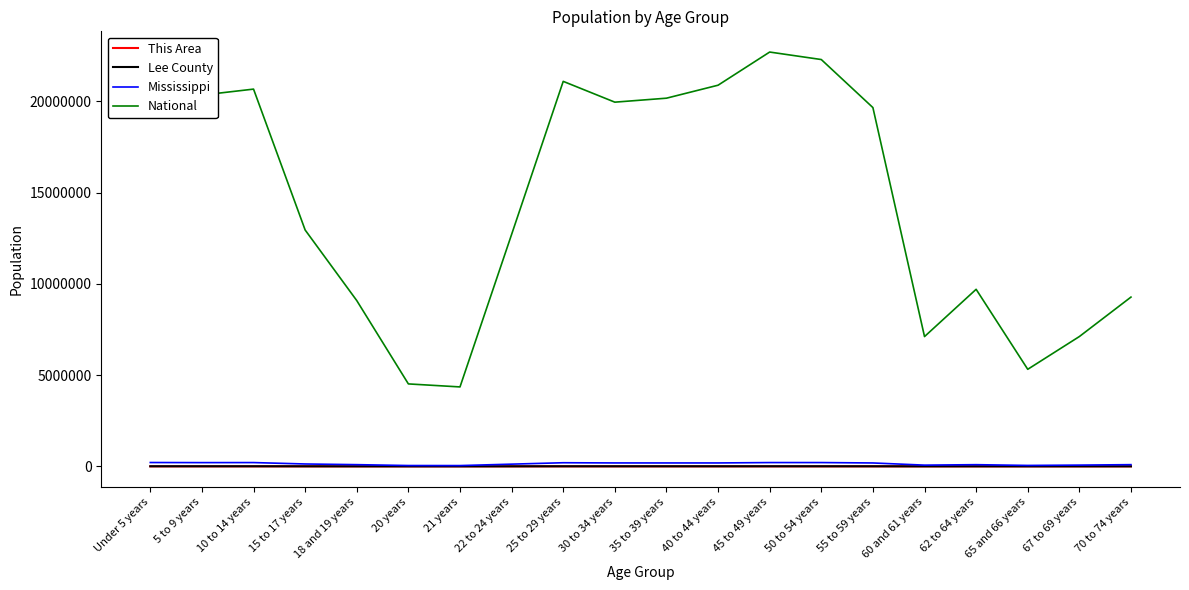

What is the greatest value displayed?

22708591